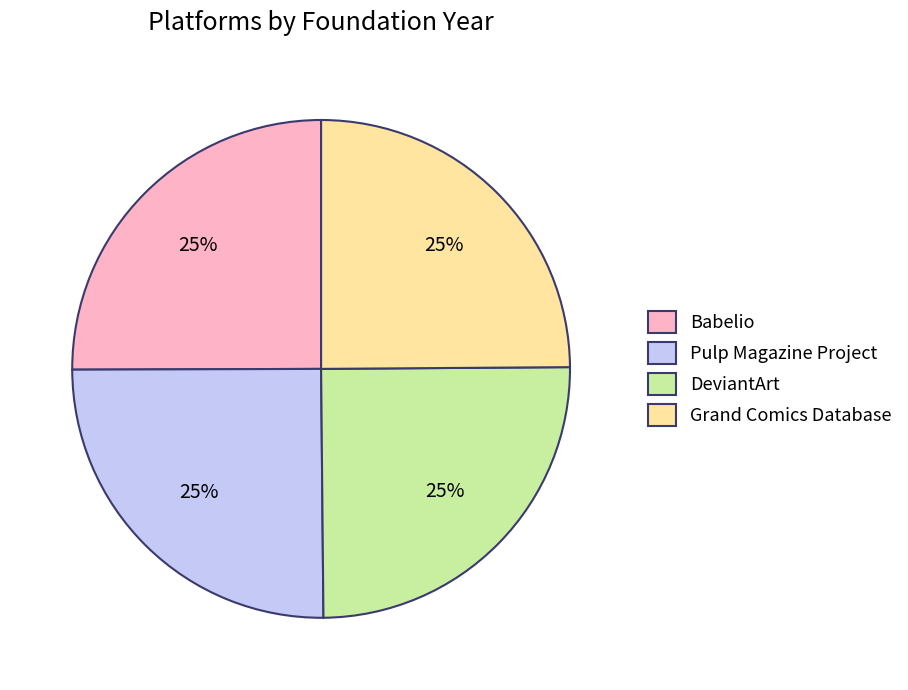

Approximately how many times larger is the value at Pulp Magazine Project compared to Babelio?

1.0